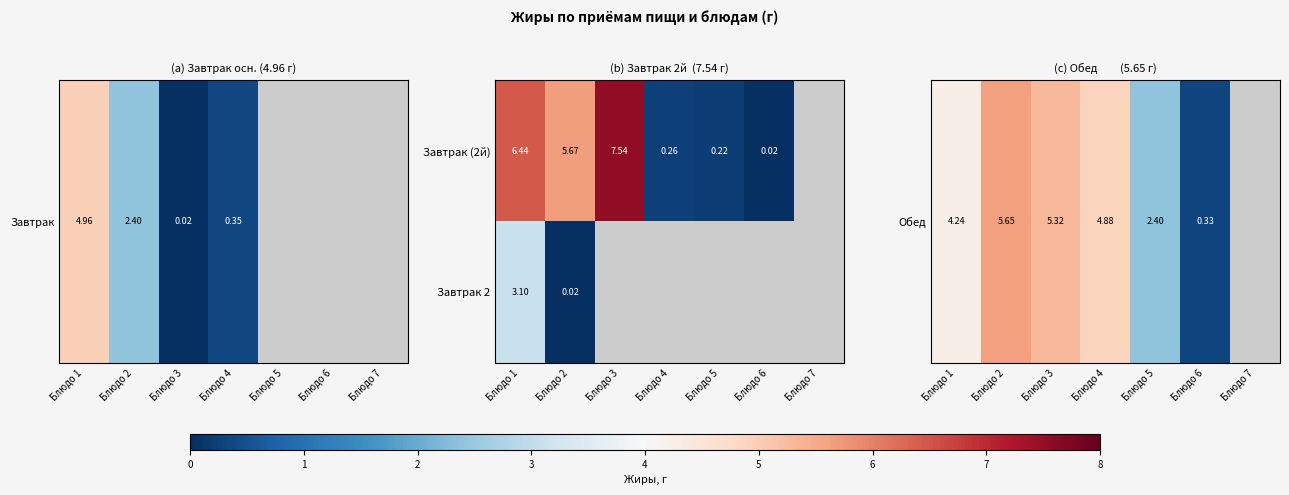

How many positive values does the Завтрак 2 series have?

2